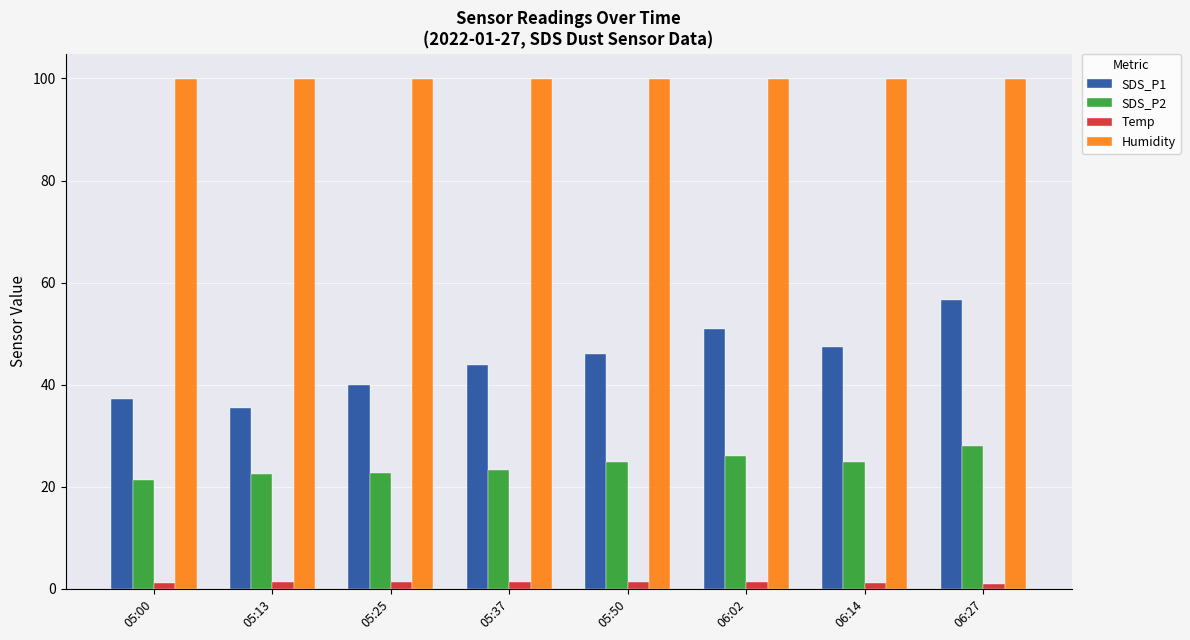

What is the label of the 4th bar from the left?

05:37